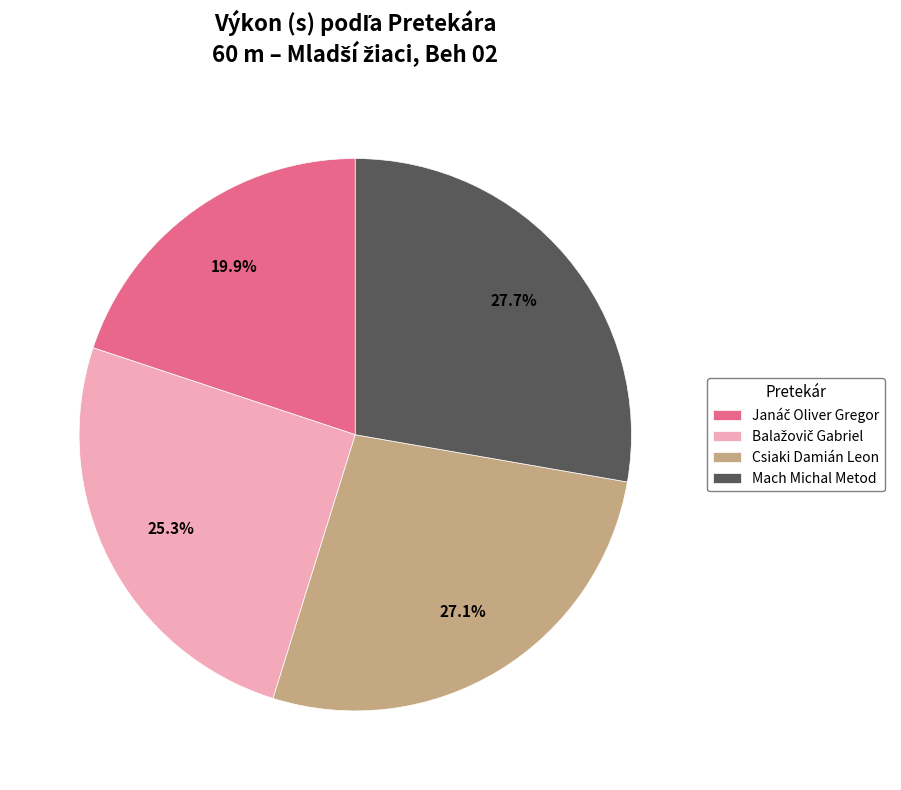

Which has a higher value, Csiaki Damián Leon or Mach Michal Metod?

Mach Michal Metod